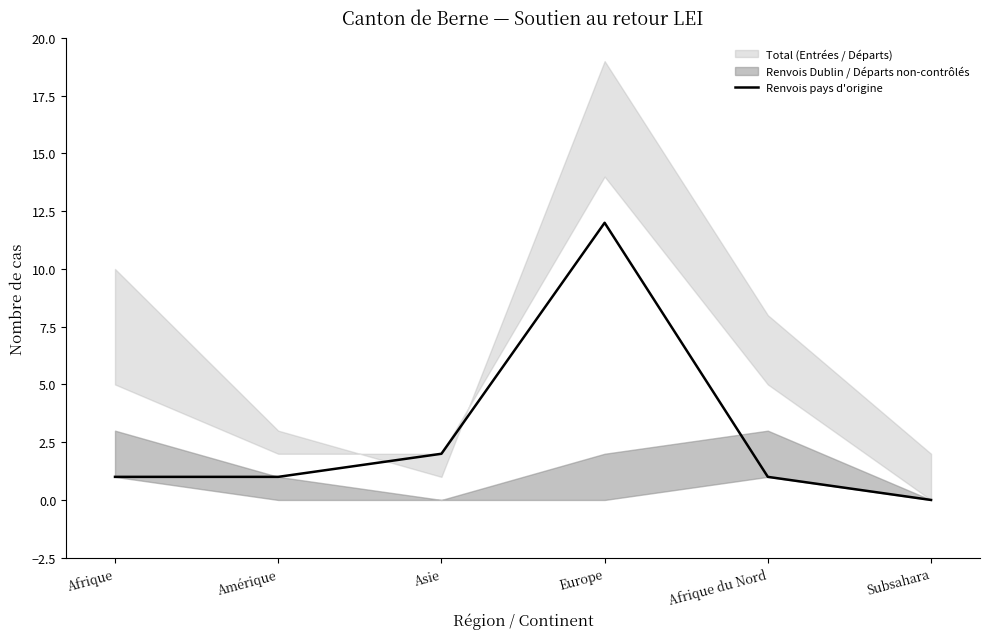

How many data points are above 1?

2